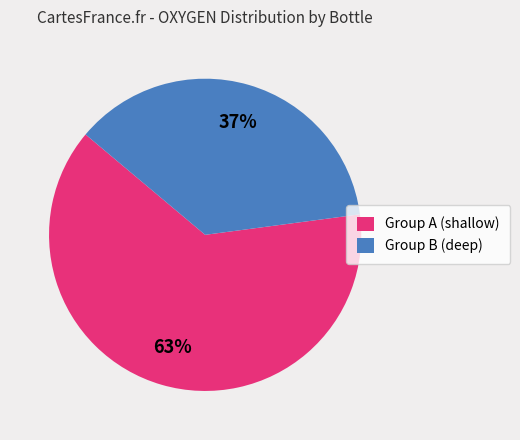

How many slices are in this pie chart?

2